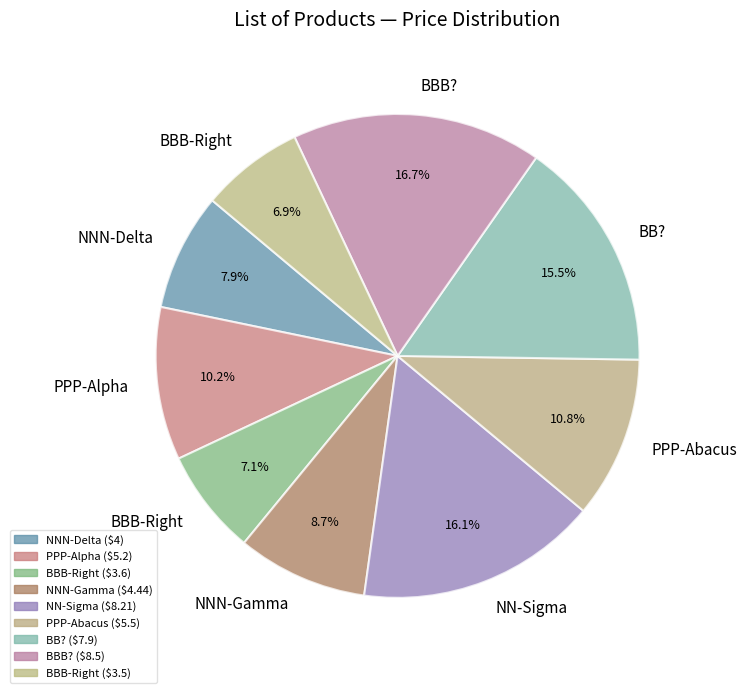

To the nearest percent, what is the average slice percentage?

11%